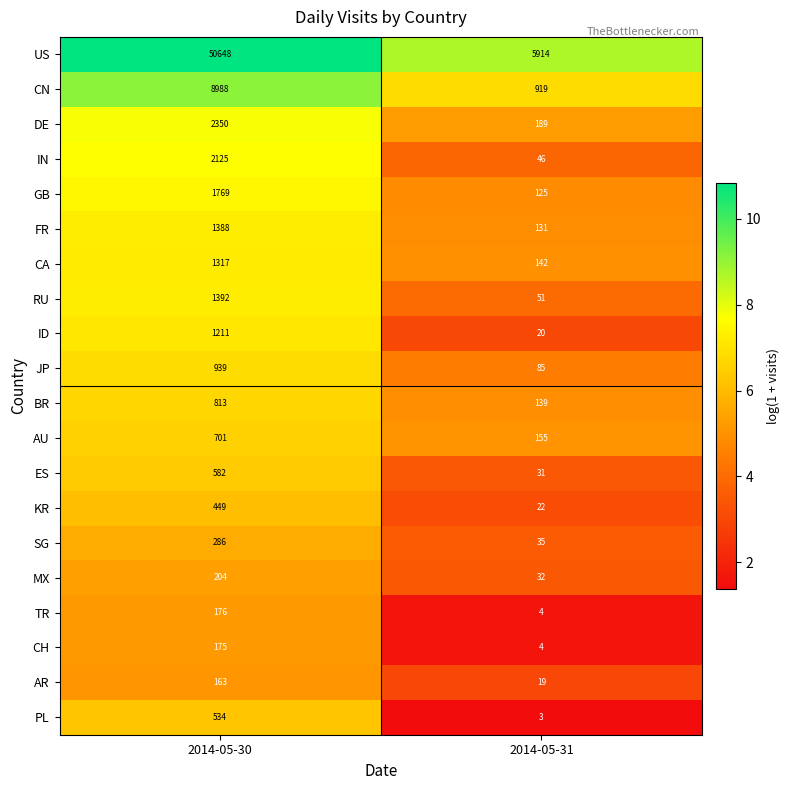

The US series shows 5914 at 2014-05-31. True or false?

True